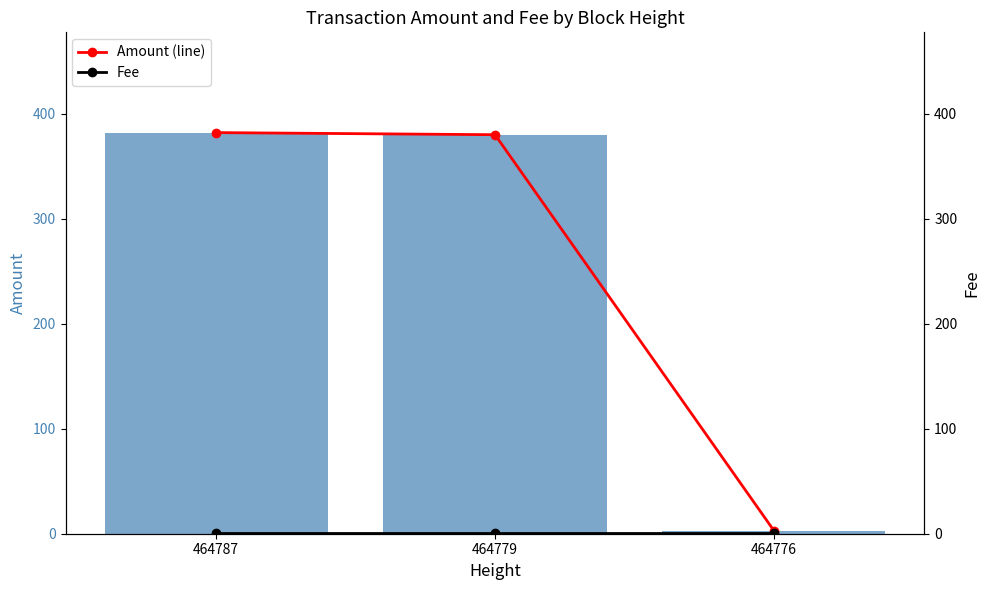

Between 464779 and 464776, which series saw the biggest shift?

Amount